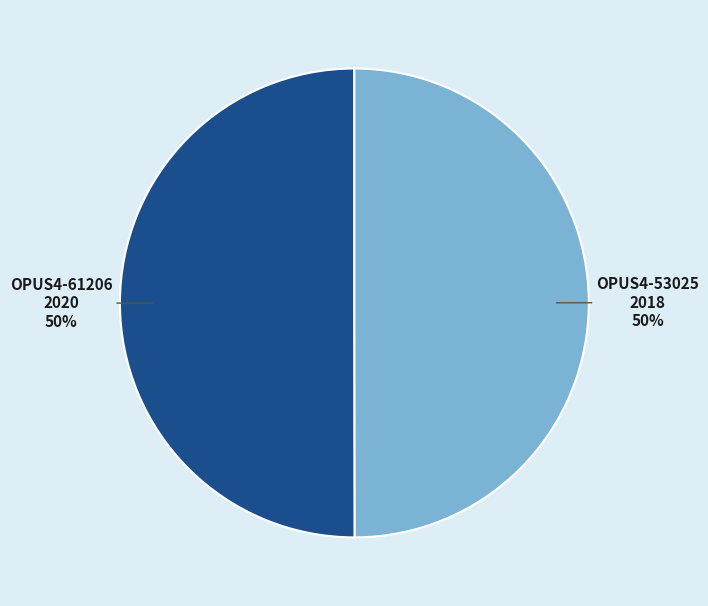

To the nearest percent, what is the average slice percentage?

50%